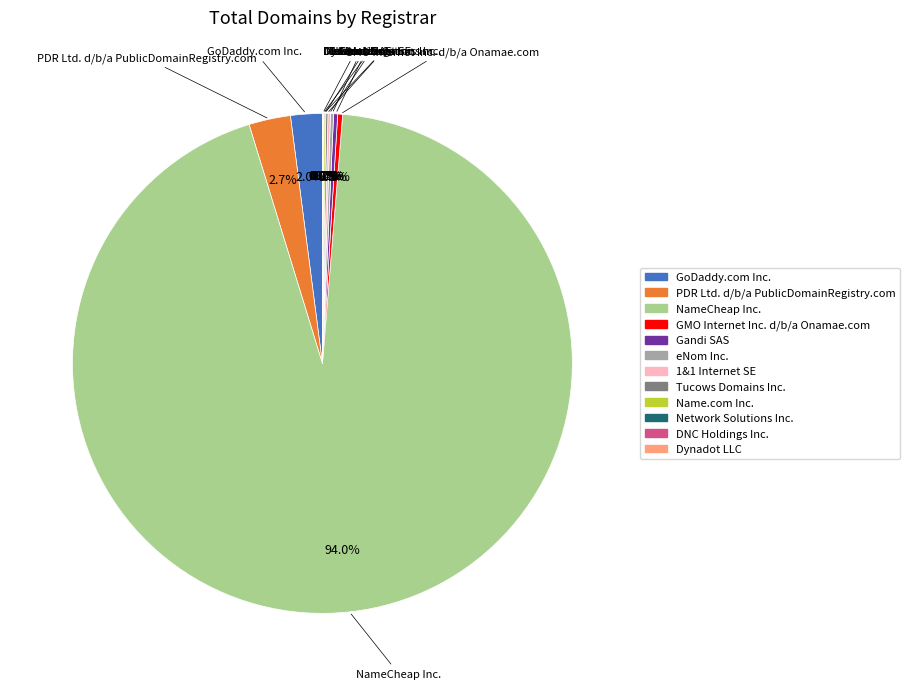

Which category accounts for the majority?

NameCheap Inc.